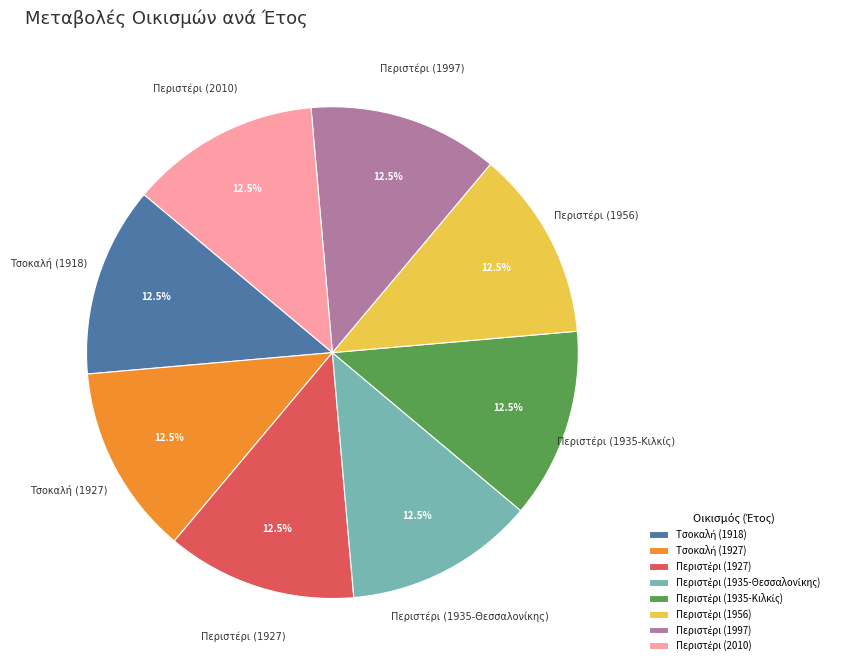

Does any single category account for the majority?

No